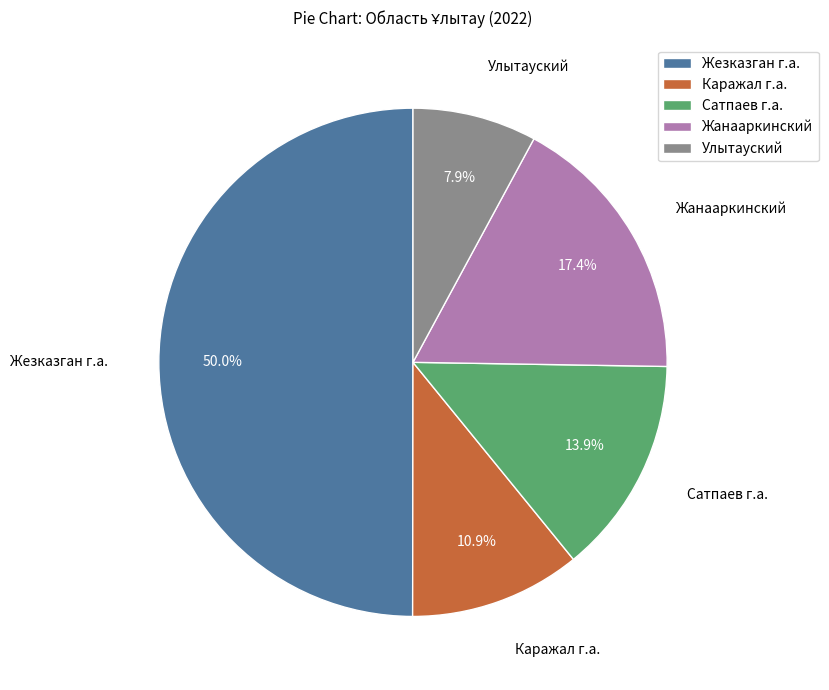

What percentage is the Каражал г.а. slice, to the nearest percent?

11%